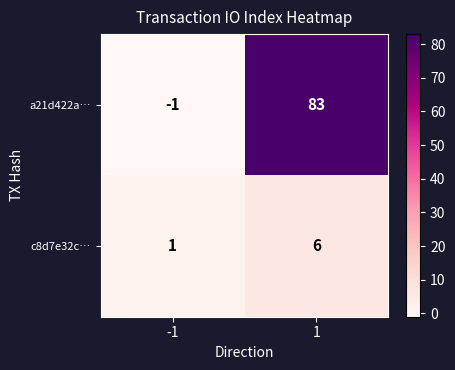

What is the smallest value displayed?

-1